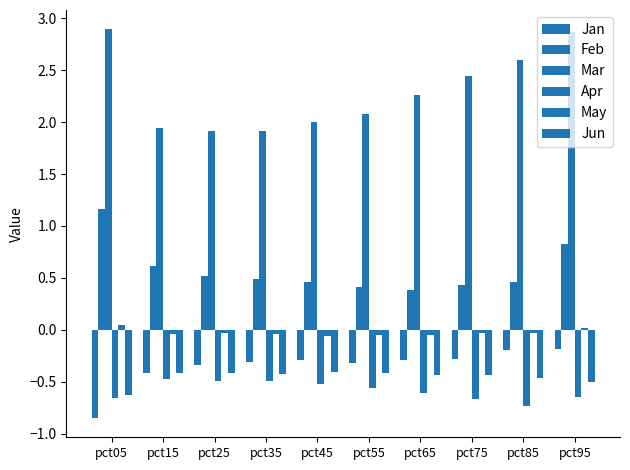

What is the spread (max minus min) of values at pct55?

2.6